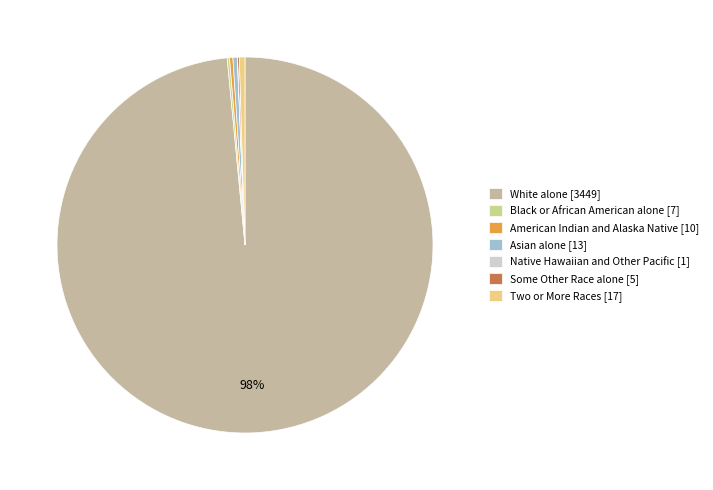

Is there a majority slice in this chart?

Yes